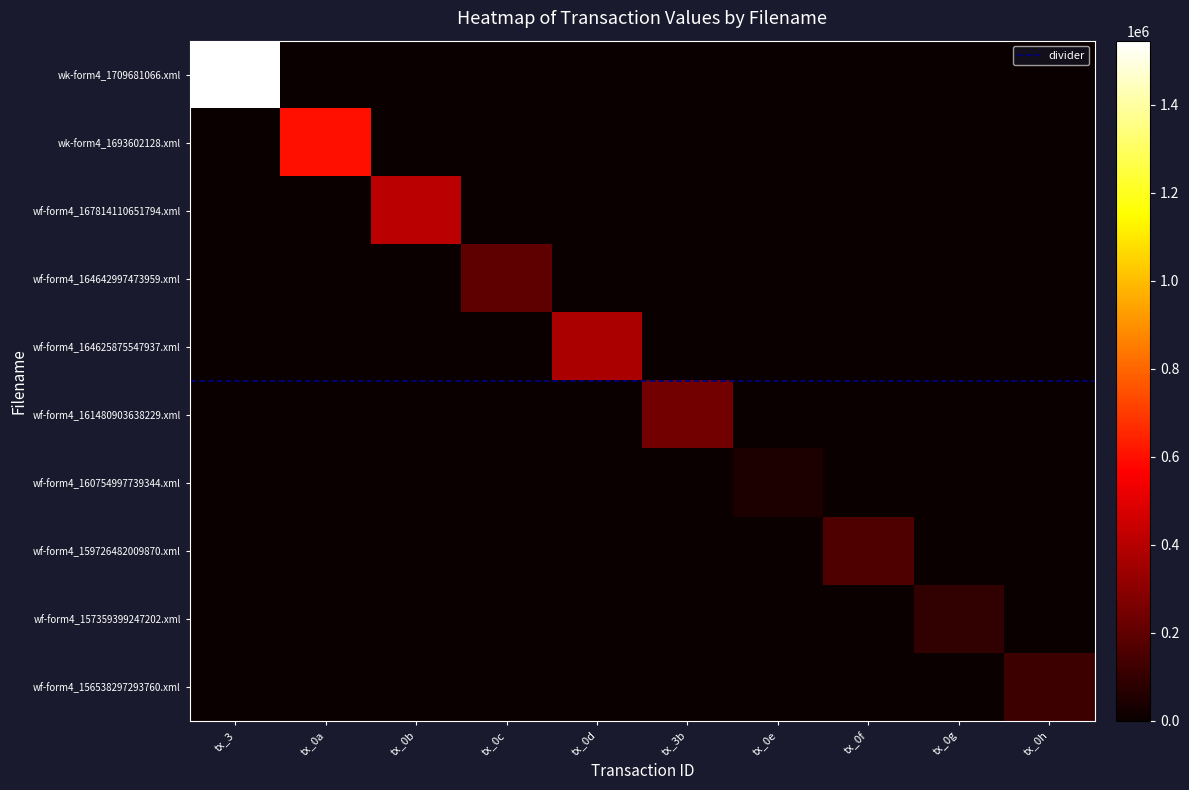

What is the total value across all series at tx_3b?

247326